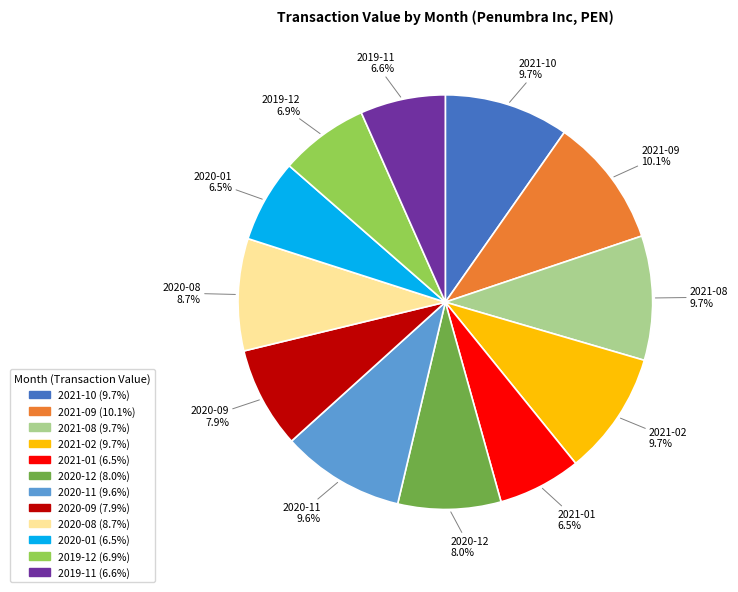

How much of the chart is everything except 2019-11?

93.4%